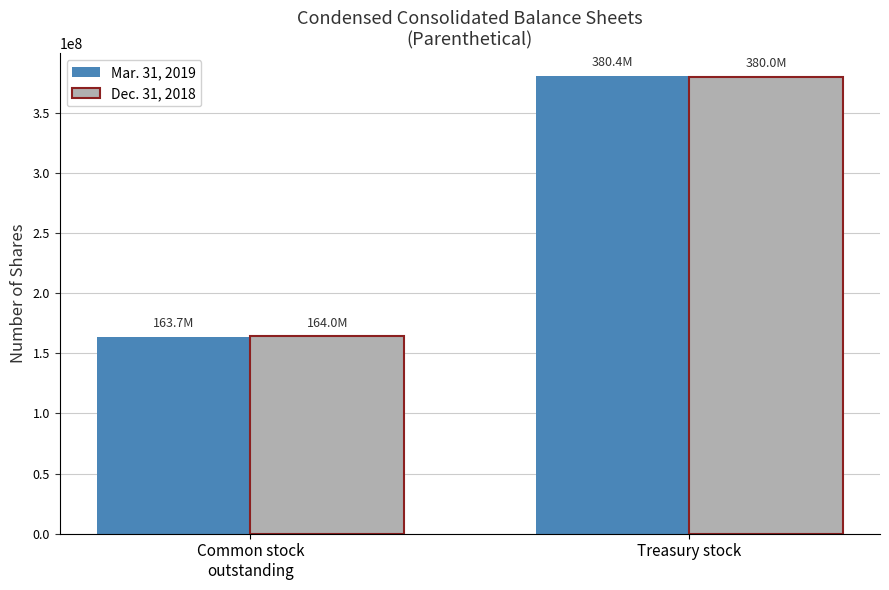

Which series has the widest spread of values?

Mar. 31, 2019